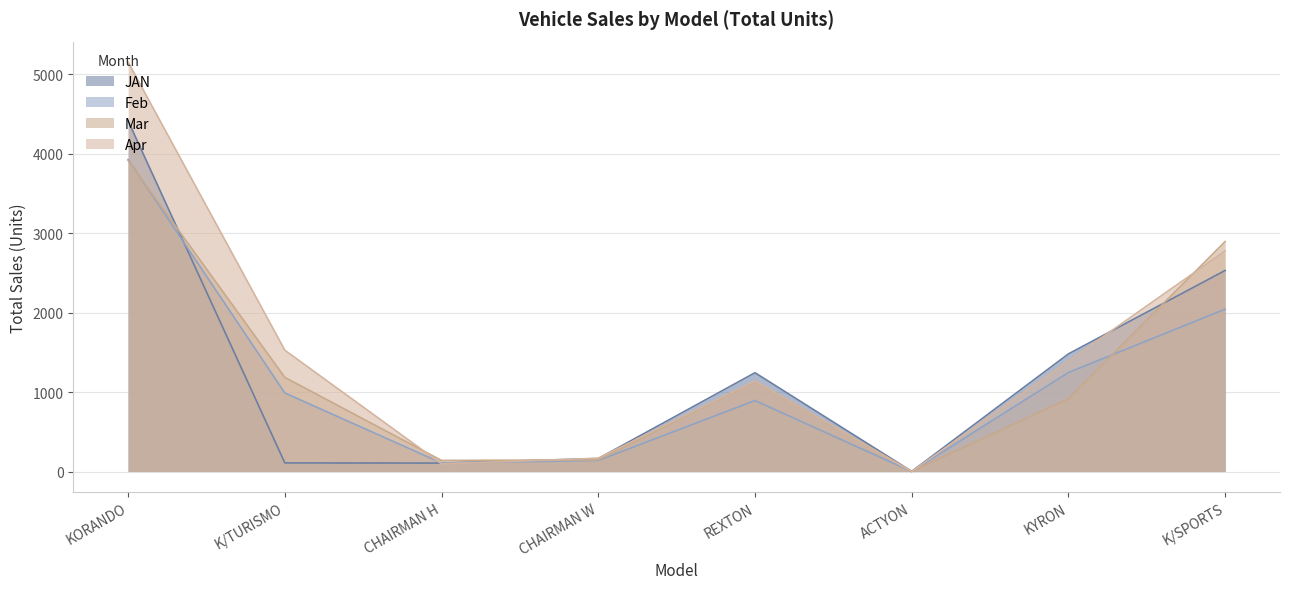

At how many categories does at least one series exceed 4619?

1